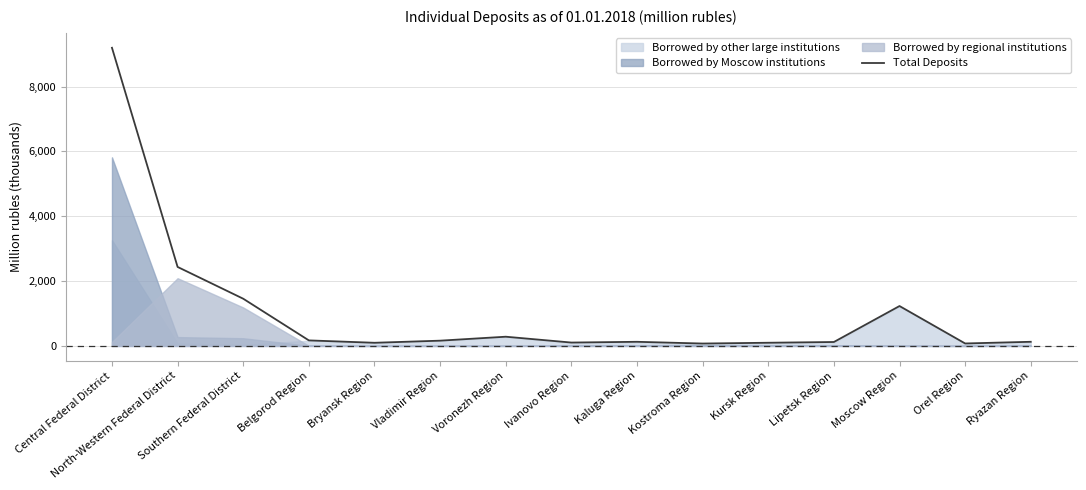

Reading right to left, what are all the values shown in this chart?

127.0	75.2	1229.8	120.5	97.5	73.2	126.7	103.5	283.7	161.7	96.7	169.9	1455.3	2435.8	9195.4